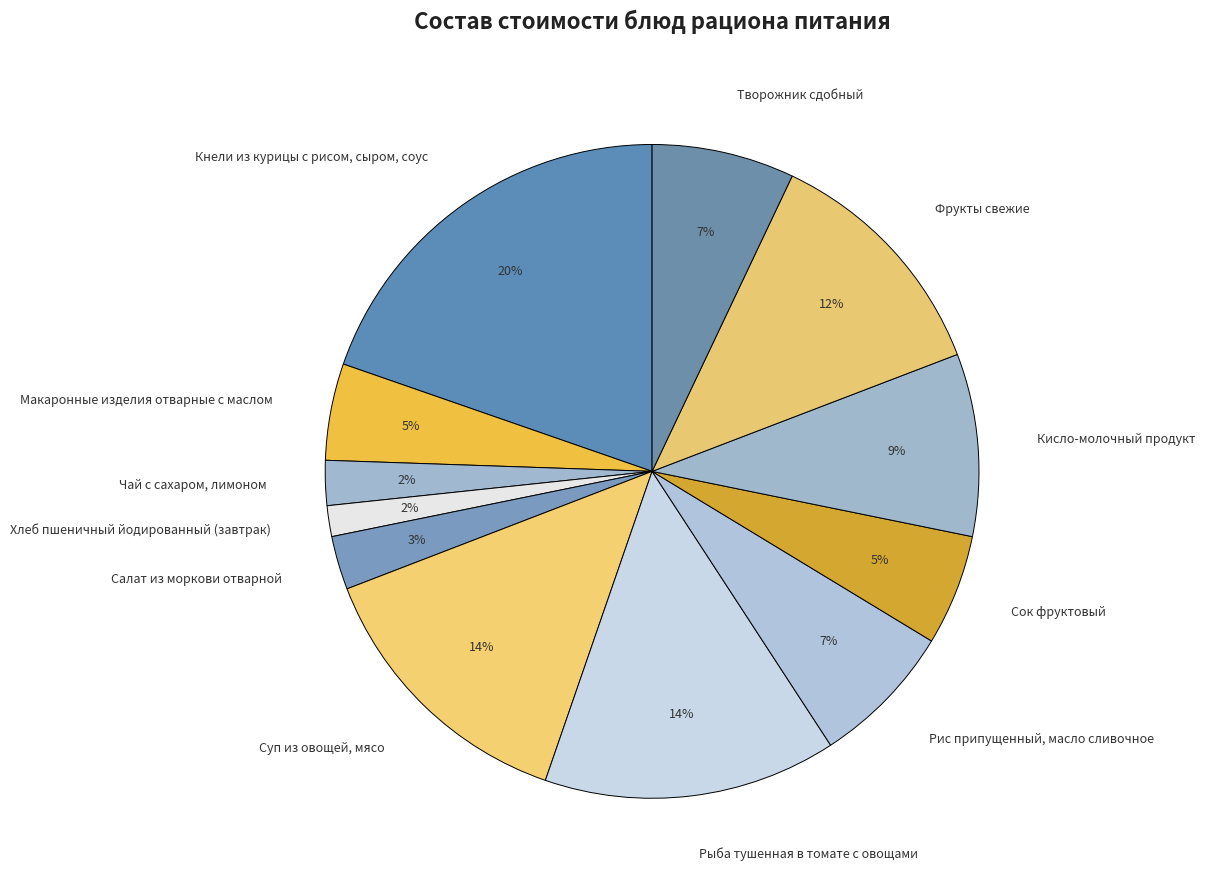

What is the largest slice in the pie chart?

Кнели из курицы с рисом, сыром, соус